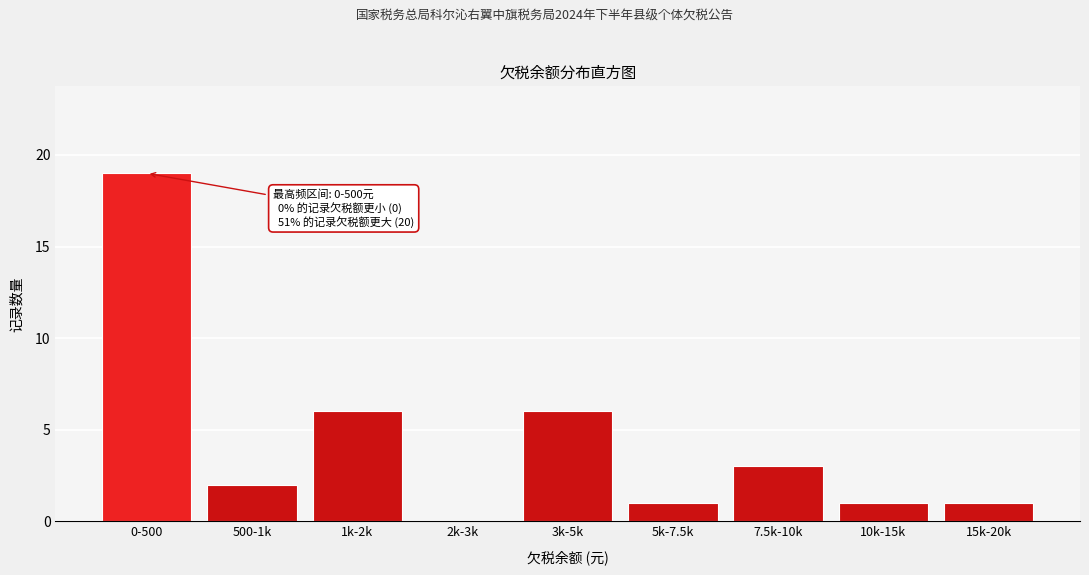

Reading right to left, what are all the values shown in this chart?

15k-20k=1	10k-15k=1	7.5k-10k=3	5k-7.5k=1	3k-5k=6	2k-3k=0	1k-2k=6	500-1k=2	0-500=19